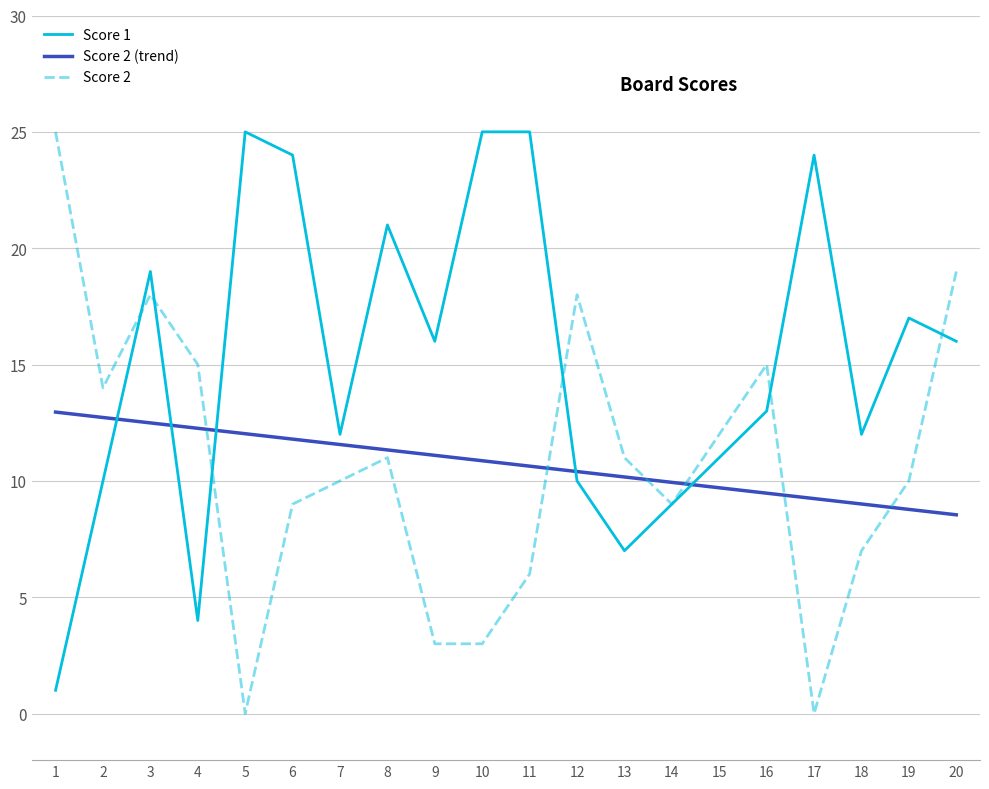

Reading left to right, extract all data points from this chart.

Score 1: 1	10	19	4	25	24	12	21	16	25	25	10	7	9	11	13	24	12	17	16
Score 2: 25	14	18	15	0	9	10	11	3	3	6	18	11	9	12	15	0	7	10	19